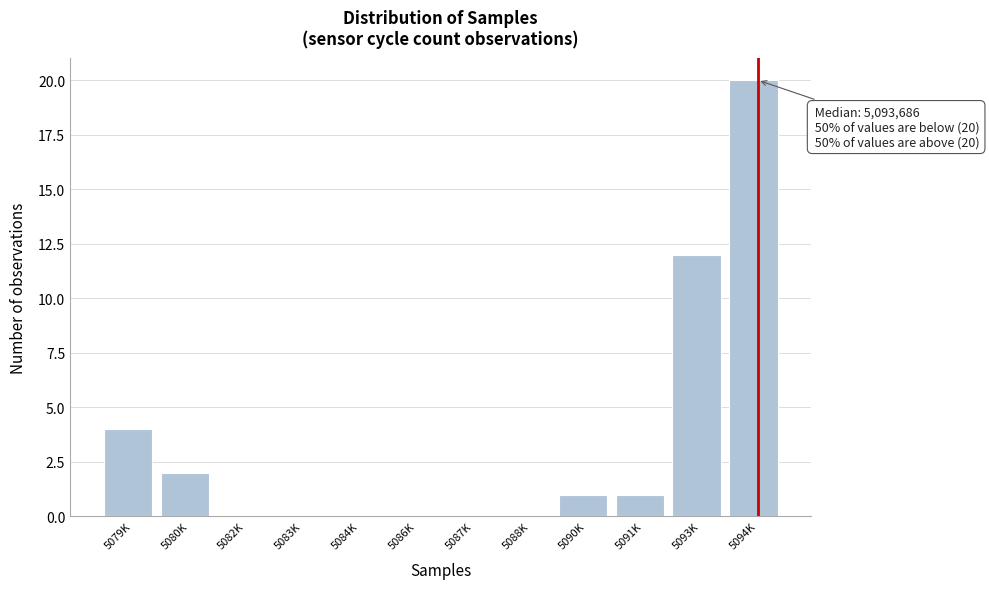

Reading left to right, what are all the values shown in this chart?

5079K=4	5080K=2	5082K=0	5083K=0	5084K=0	5086K=0	5087K=0	5088K=0	5090K=1	5091K=1	5093K=12	5094K=20